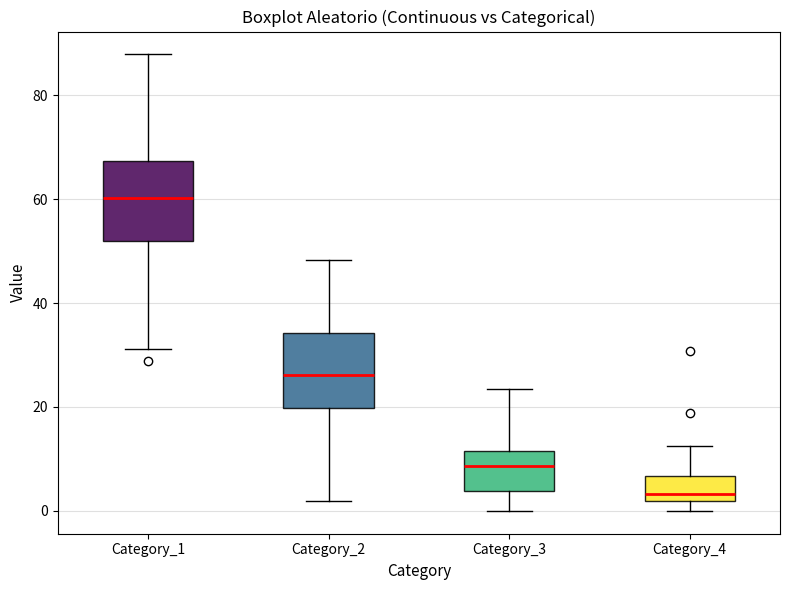

Reading left to right, transcribe this box plot: for each box, give where its median line is, the range the box spans, and where its two whiskers end, as read against the y-axis. The values are not printed on the chart, so give them approximately, as read against the axis.

Category_1: median 60, box 52 to 68, whiskers 32 to 88
Category_2: median 26, box 20 to 34, whiskers 2 to 48
Category_3: median 8, box 4 to 12, whiskers 0 to 24
Category_4: median 4, box 2 to 6, whiskers 0 to 12